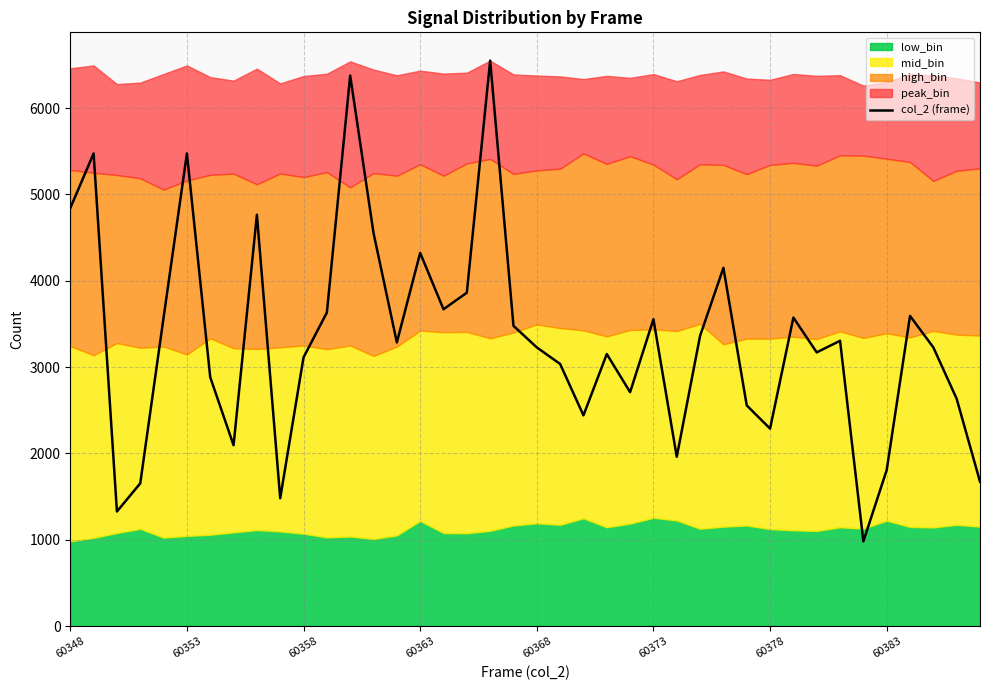

The value at 21 is 3035.4. True or false?

True